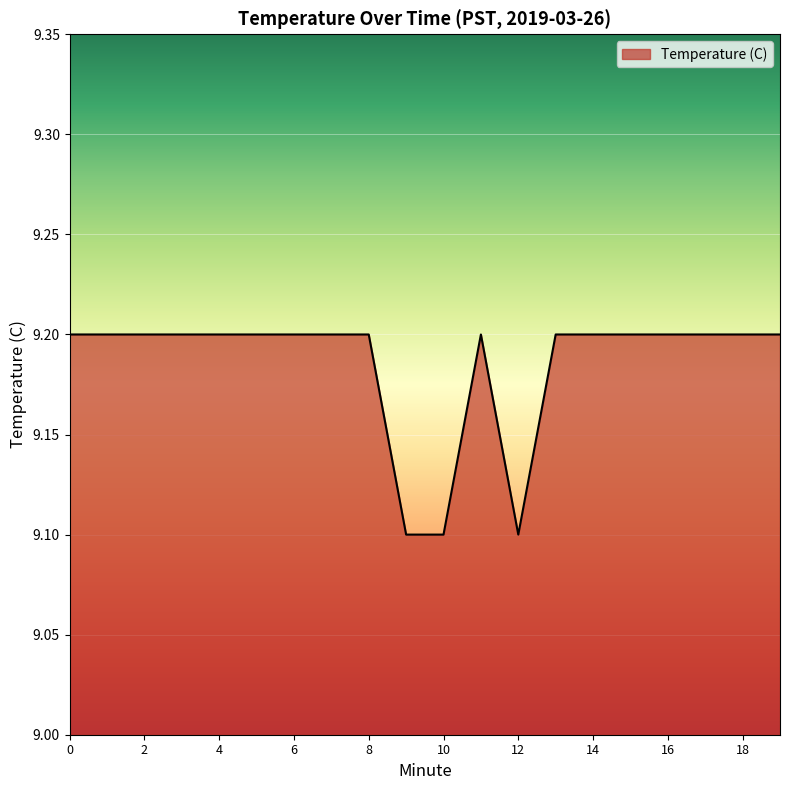

How many series are shown in this chart?

1